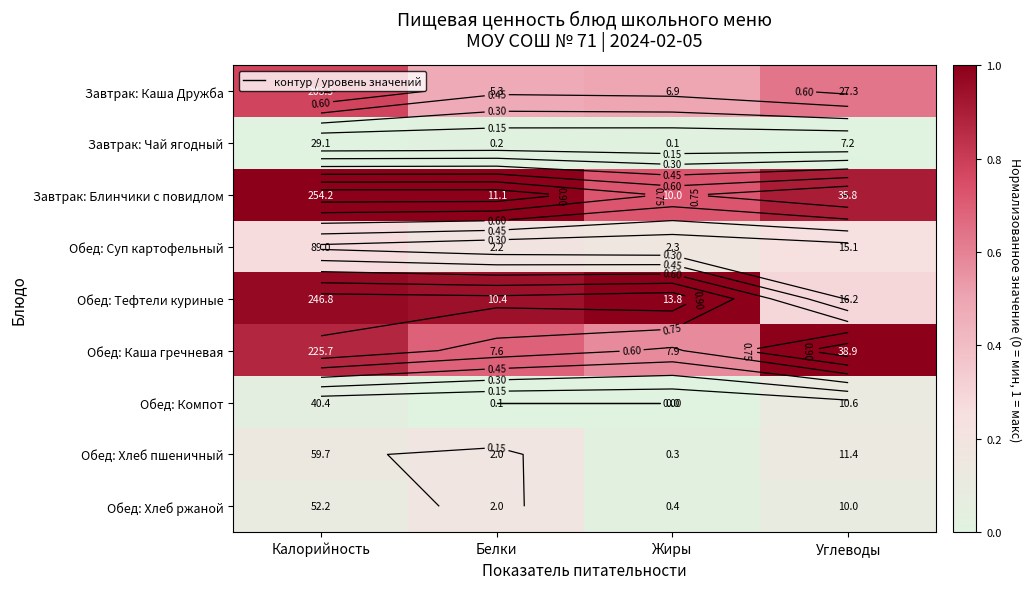

Where is Завтрак: Блинчики с повидлом nearest to the value 0?

Жиры